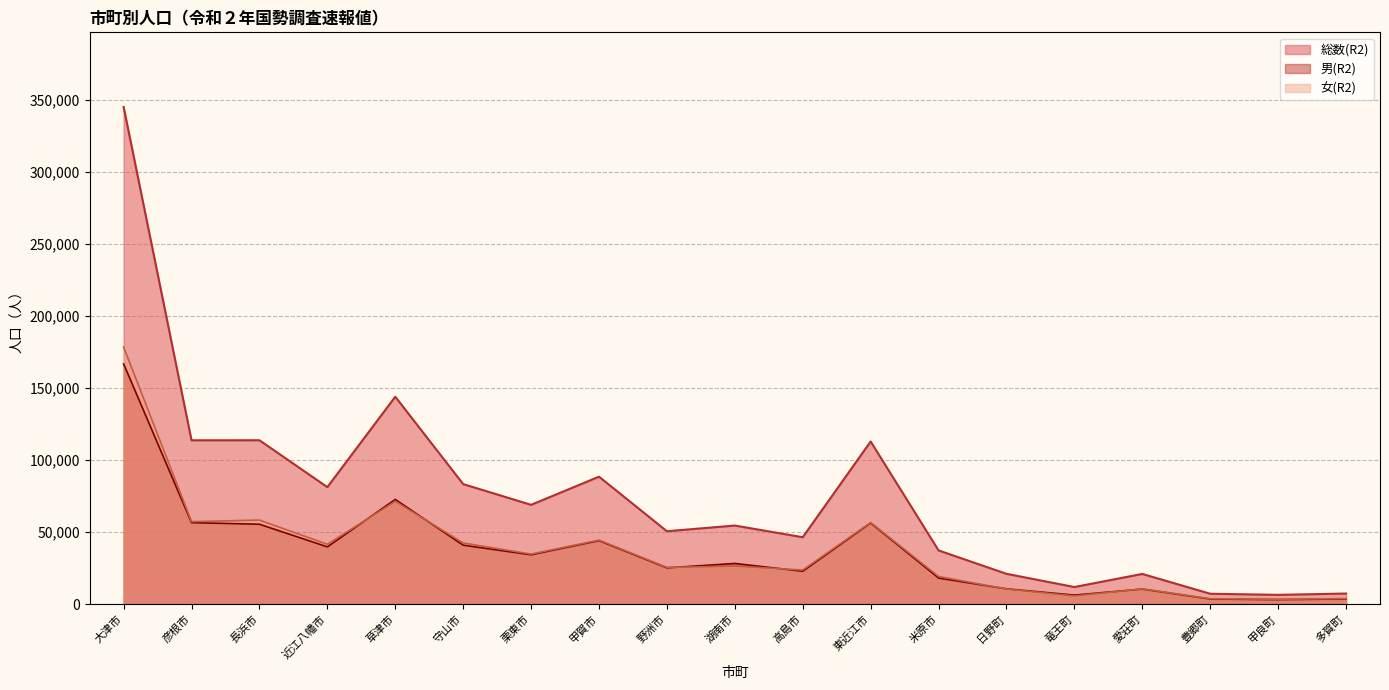

Reading left to right, extract all data points from this chart.

総数(R2): 345202	113693	113719	81170	143958	83271	68879	88417	50541	54492	46379	112872	37201	20975	11797	20895	7139	6365	7283
男(R2): 166754	56500	55411	39692	72634	40875	34193	44030	25115	28175	22758	56287	18044	10555	6200	10377	3465	3061	3504
女(R2): 178448	57193	58308	41478	71324	42396	34686	44387	25426	26317	23621	56585	19157	10420	5597	10518	3674	3304	3779